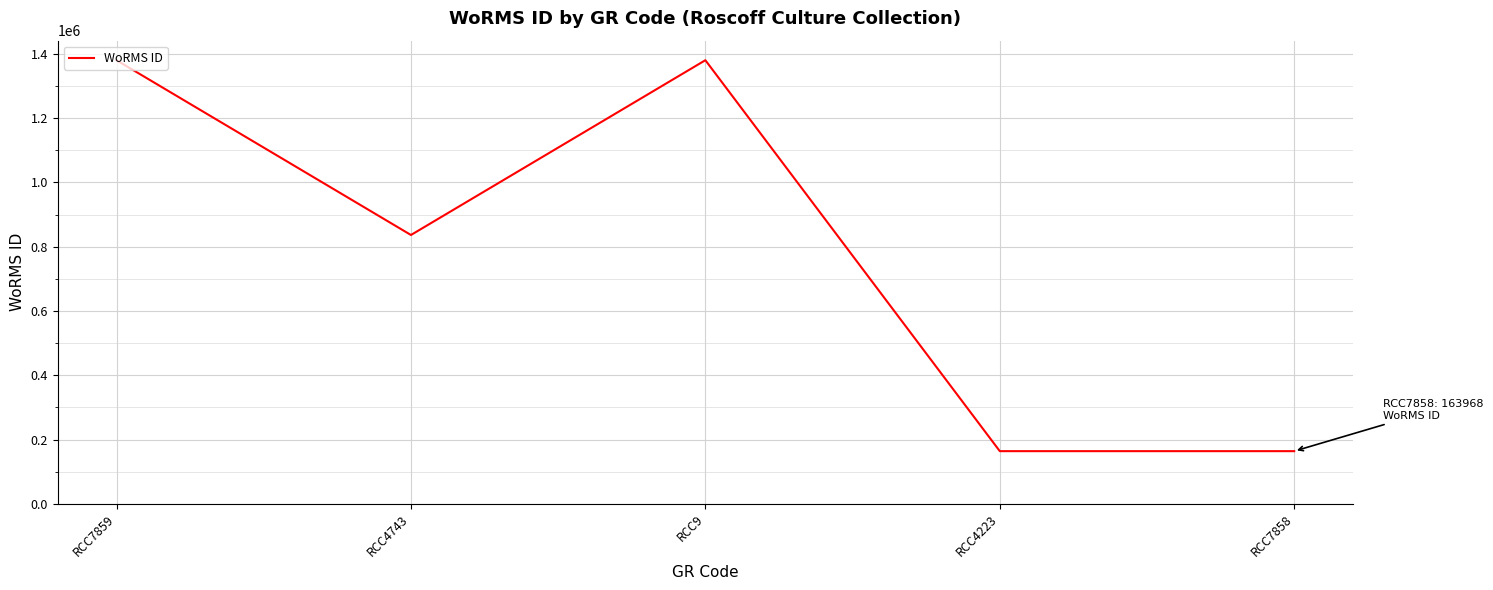

What position from the right is RCC4743?

4